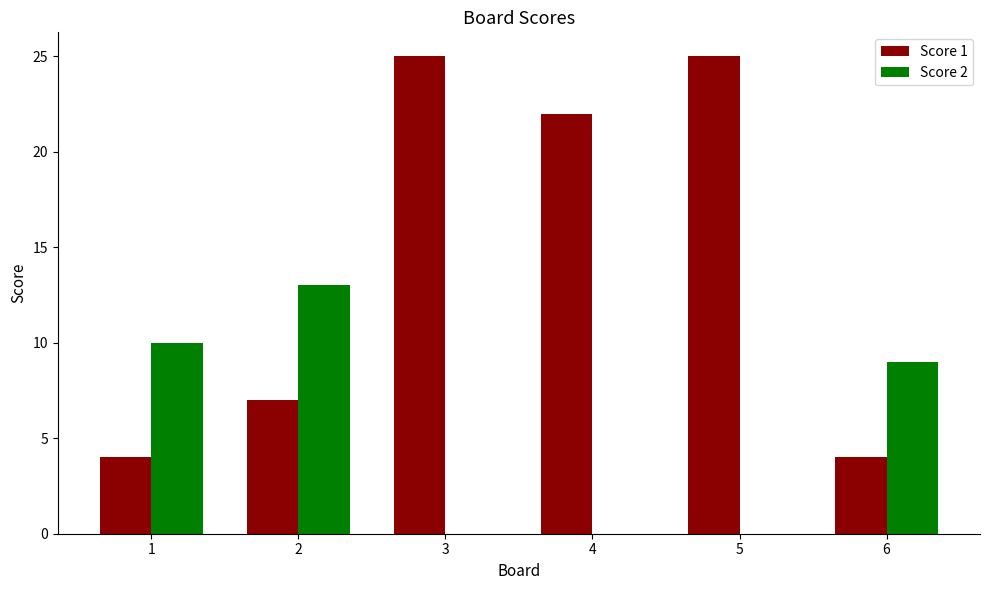

How many Score 1 values are between 4 and 25?

6